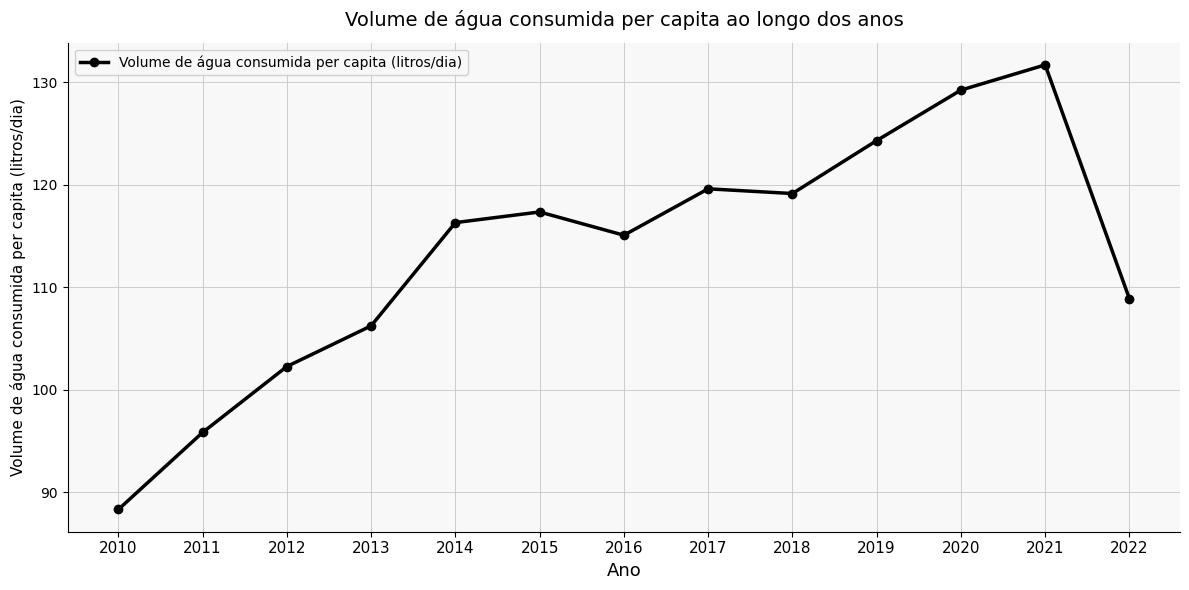

What is the sum of the values at 2018 and 2016?

234.2